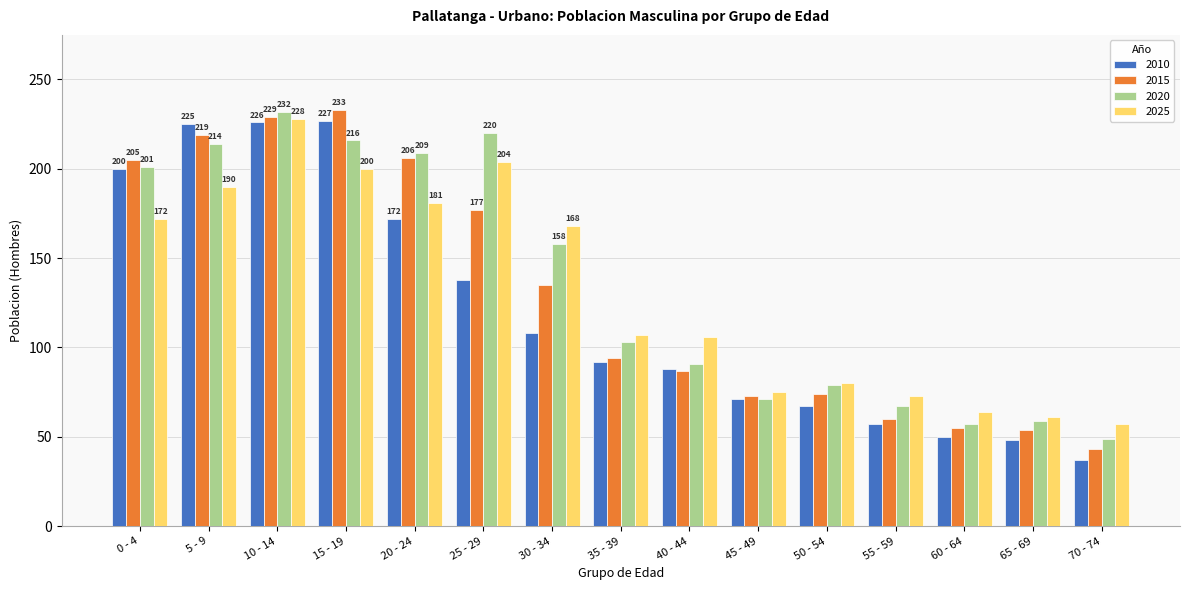

The 2025 series shows 200 at 15 - 19. True or false?

True